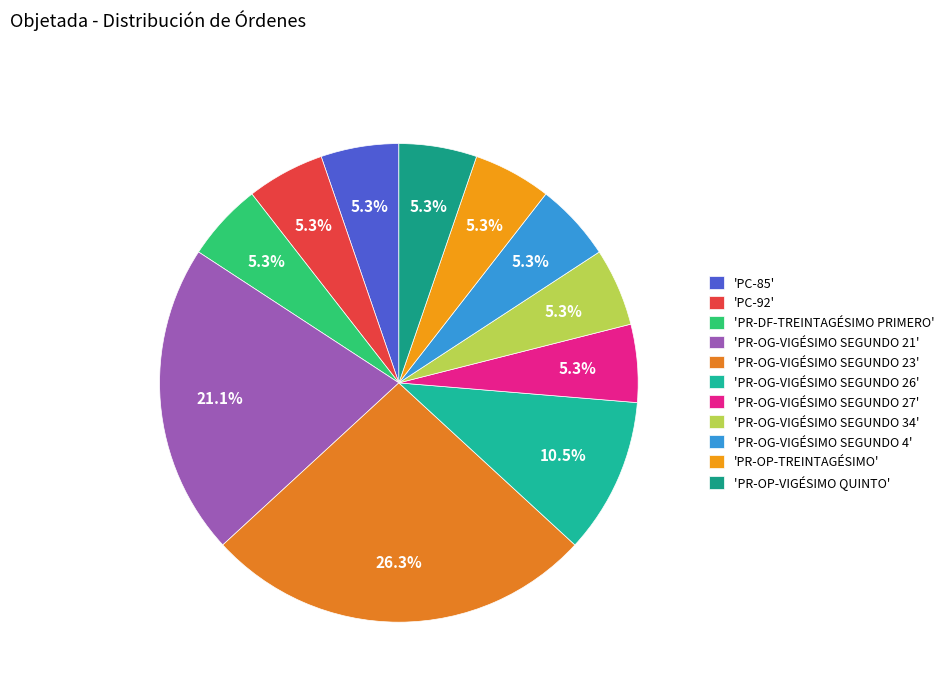

To the nearest percent, what is the difference between the largest and smallest slice percentages?

21%